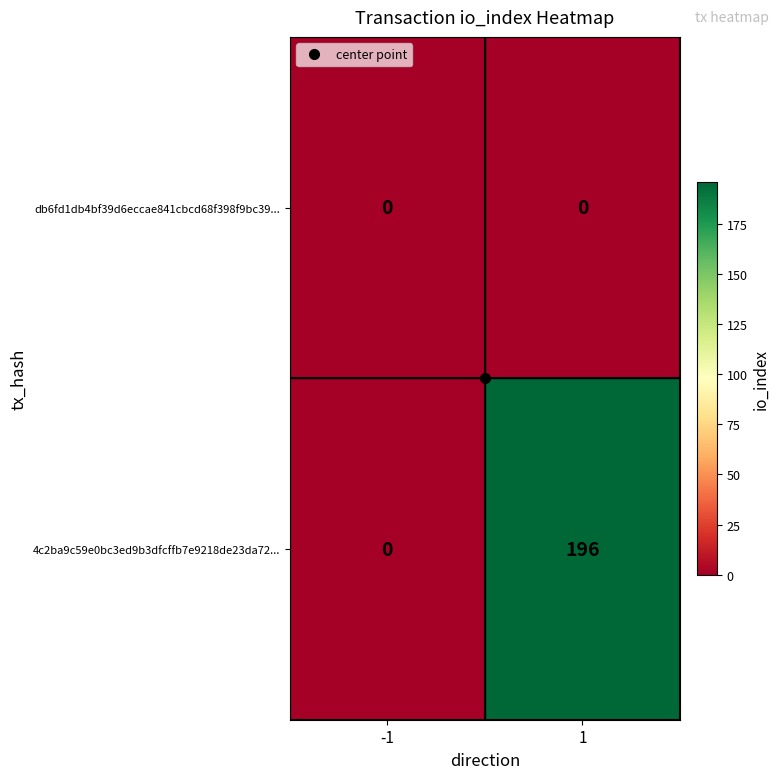

Which series has the largest range (max minus min)?

4c2ba9c59e0bc3ed9b3dfcffb7e9218de23da72...